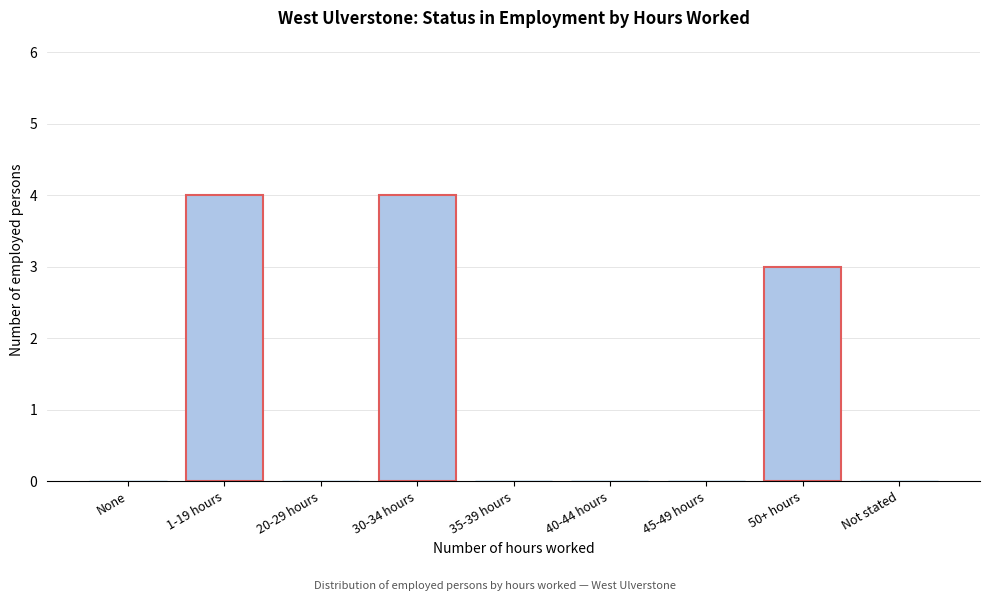

Reading left to right, what are all the values shown in this chart?

None=0	1-19 hours=4	20-29 hours=0	30-34 hours=4	35-39 hours=0	40-44 hours=0	45-49 hours=0	50+ hours=3	Not stated=0